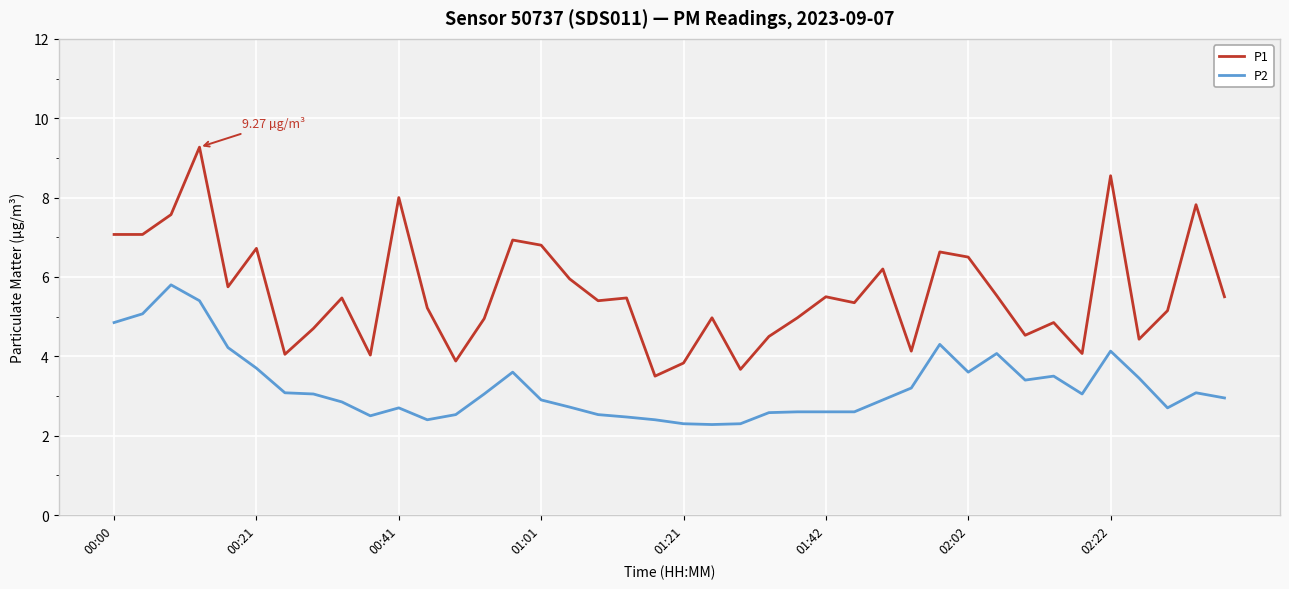

Which series has the widest spread of values?

P1